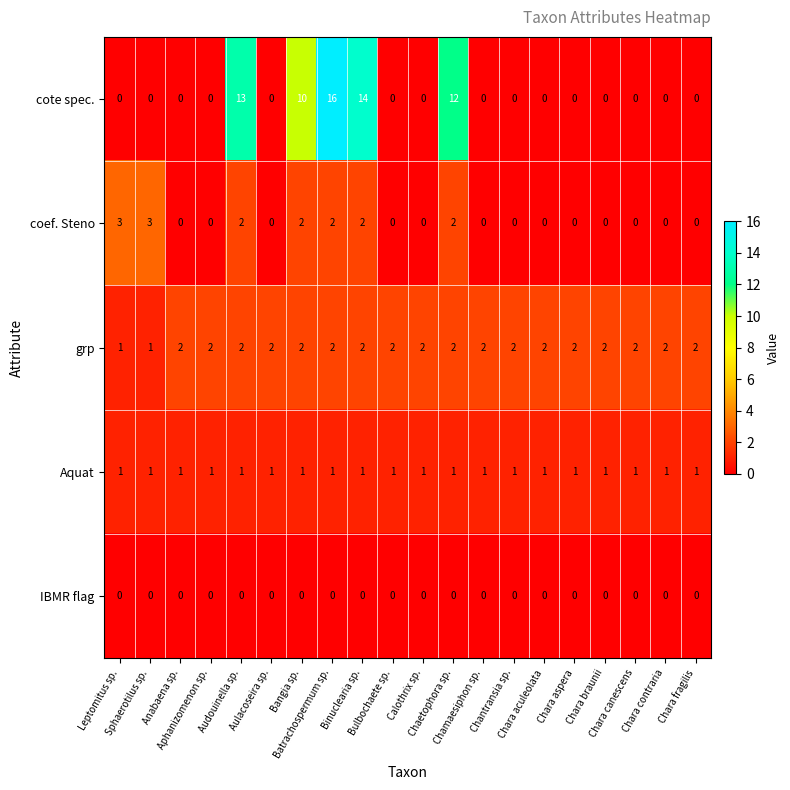

Which series has the widest spread of values?

cote spec.